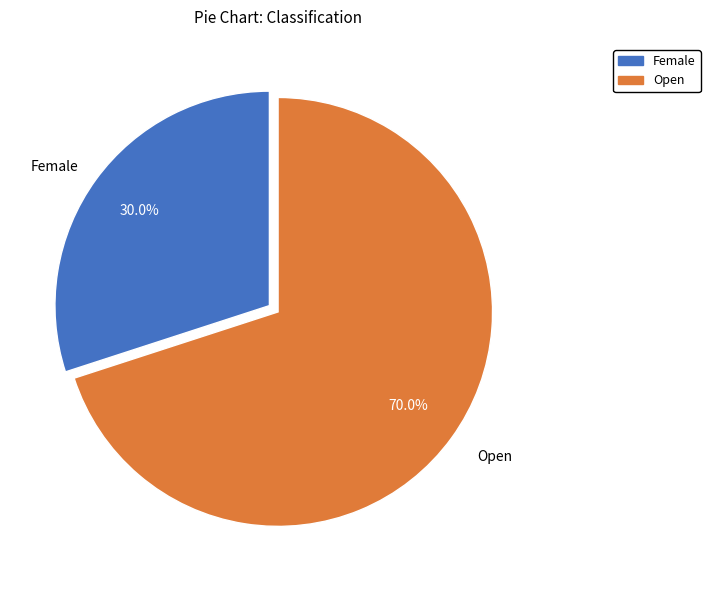

What is the largest slice in the pie chart?

Open